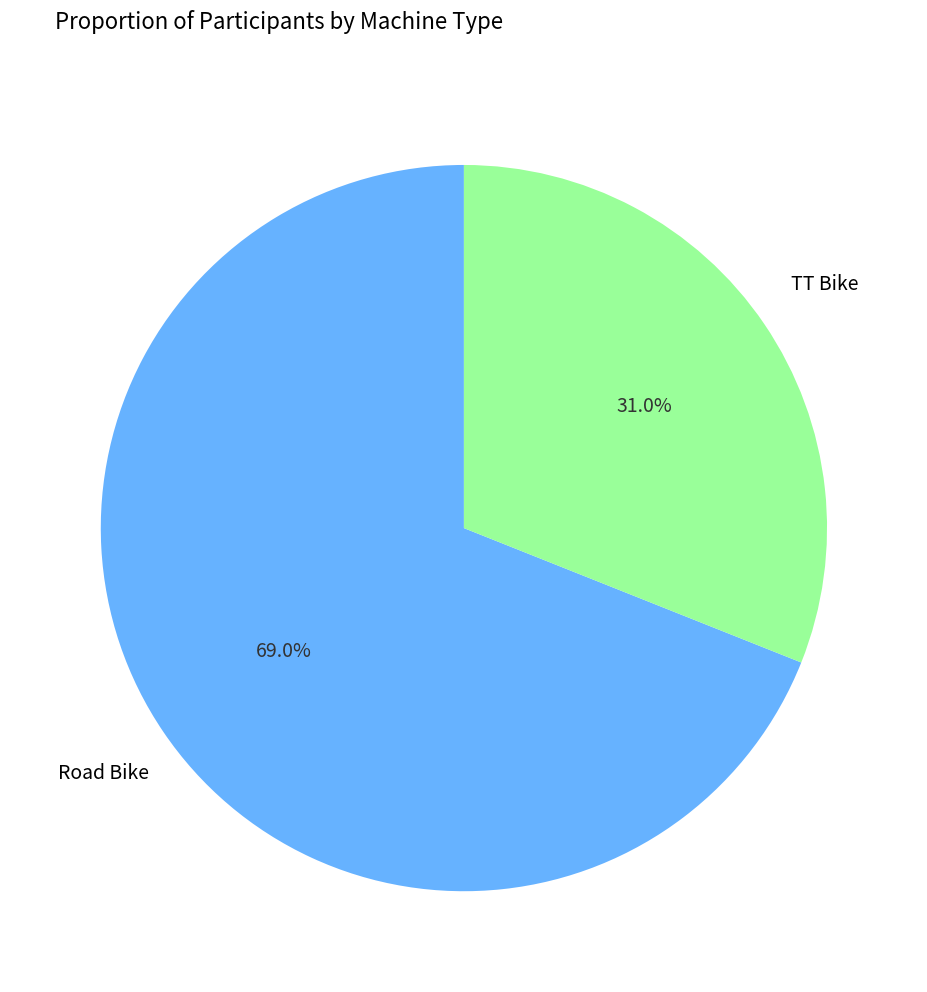

Is there any slice that represents more than half of the pie?

Yes